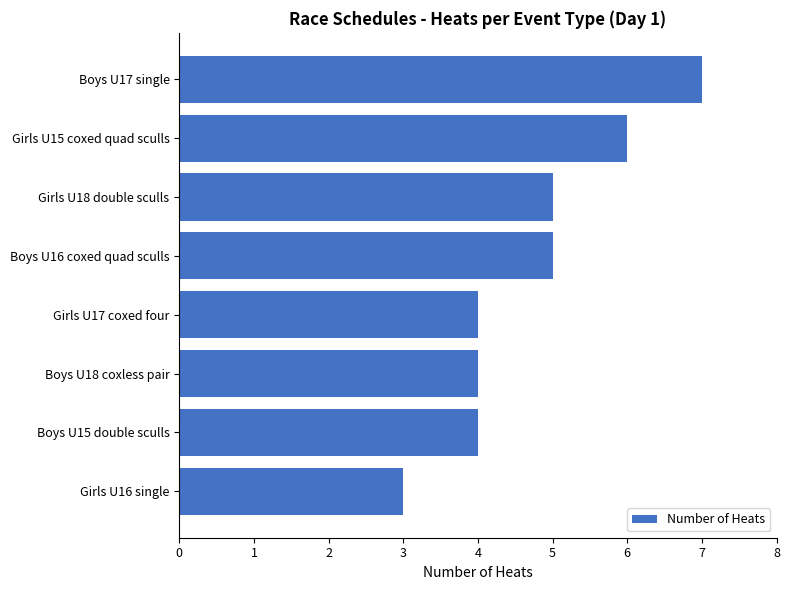

Reading top to bottom, list all the values displayed in this chart.

Boys U17 single=7	Girls U15 coxed quad sculls=6	Girls U18 double sculls=5	Boys U16 coxed quad sculls=5	Girls U17 coxed four=4	Boys U18 coxless pair=4	Boys U15 double sculls=4	Girls U16 single=3